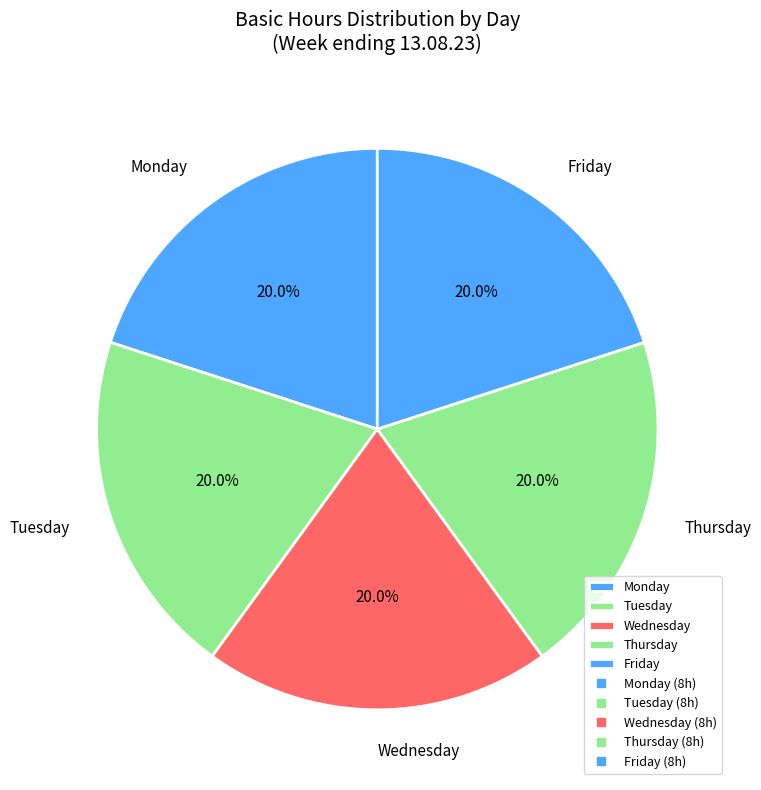

Does any single category account for the majority?

No